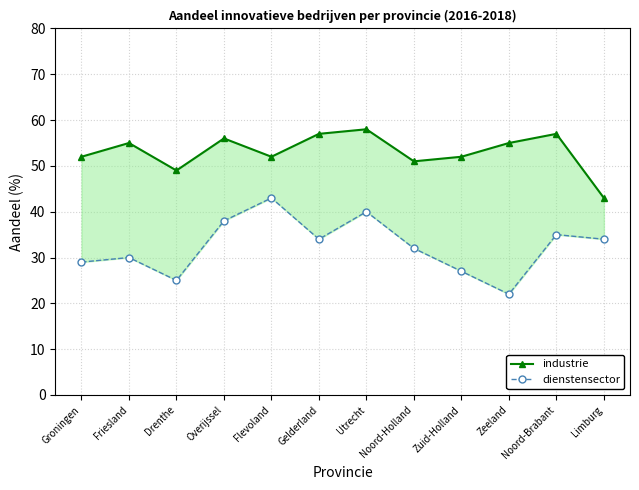

What value does the industrie series have at Drenthe?

49